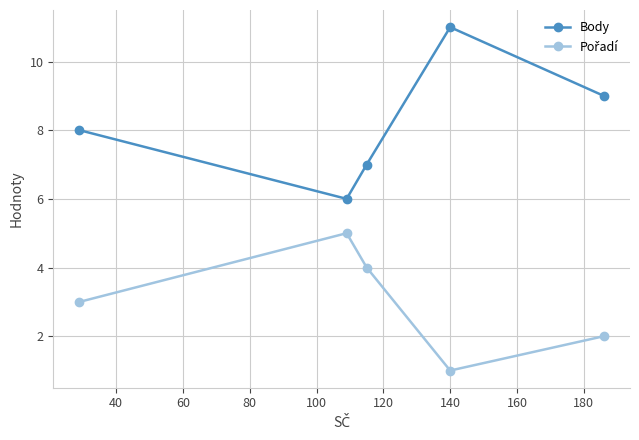

True or false: Body has more than 0 interior local peaks.

True